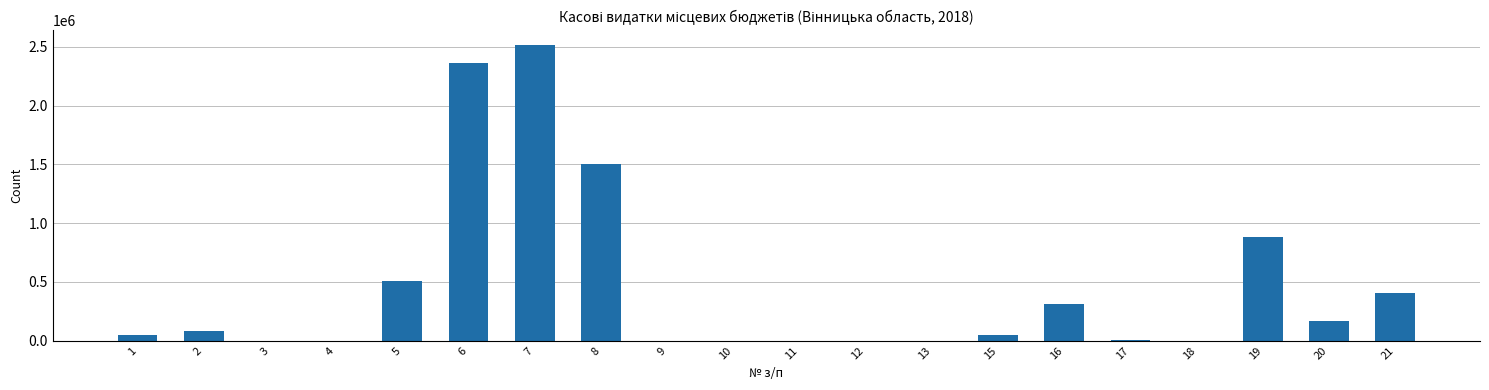

What is the greatest value displayed?

2512324.0